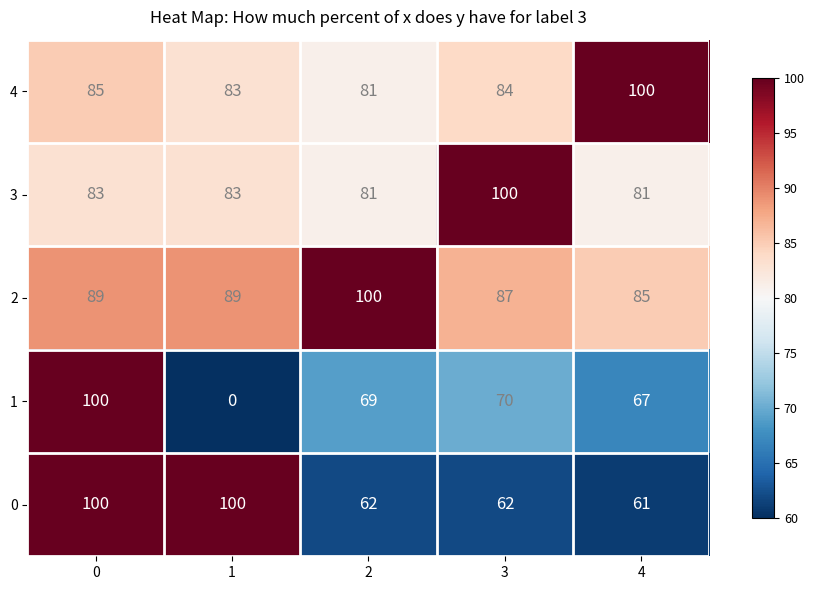

The value of 4 at 3 is 23. True or false?

False